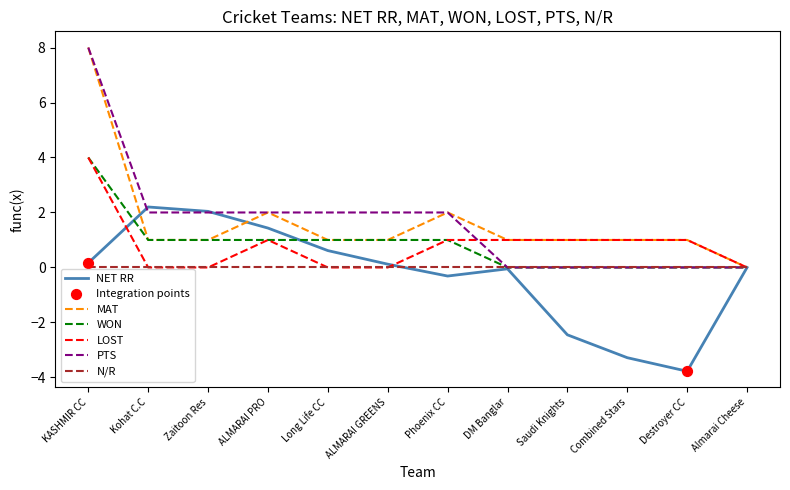

What is the difference between the highest and lowest values at Phoenix CC?

2.3